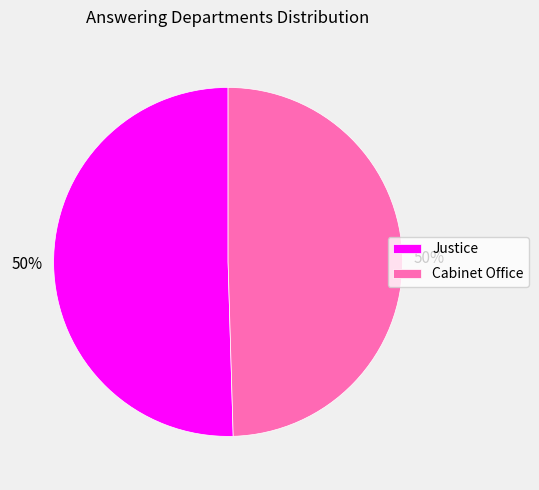

How many segments does this pie chart have?

2